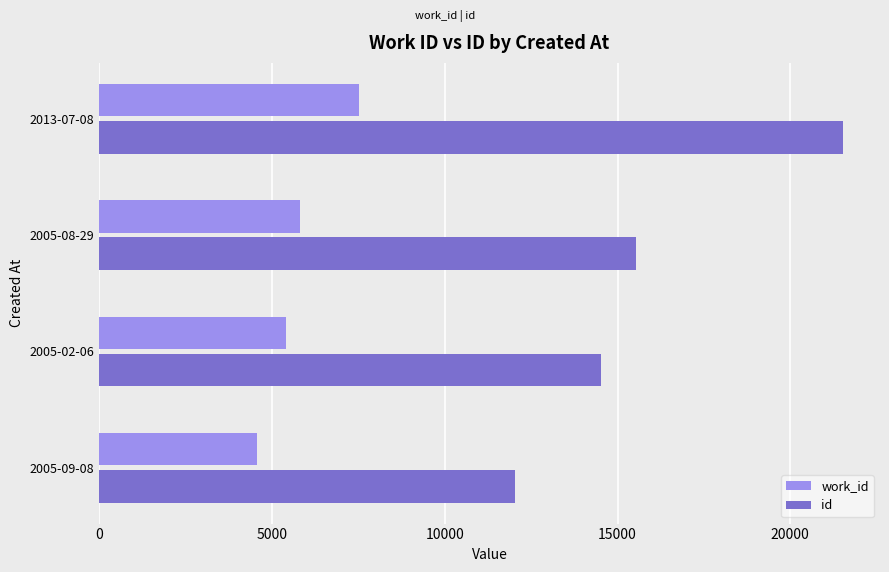

What is the minimum value shown in the chart?

4577